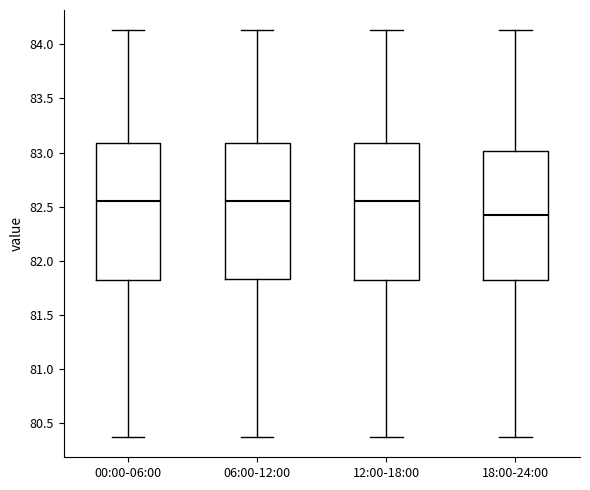

Where does the median line of the box for 06:00-12:00 sit on the y-axis? The values are not printed on the chart, so give them approximately, as read against the axis.

82.55